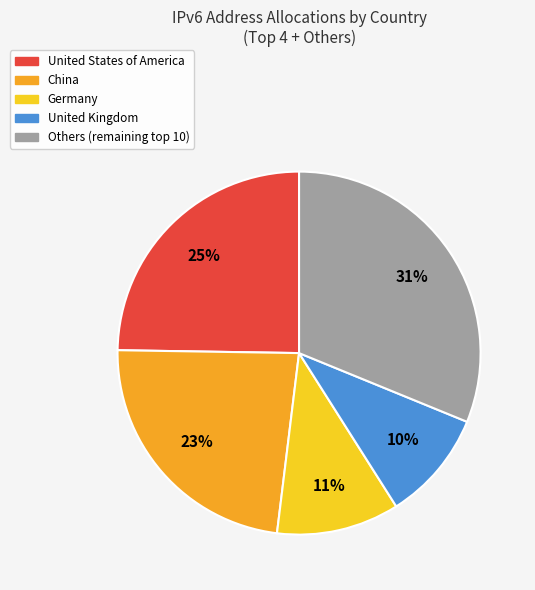

To the nearest percent, what is the average slice percentage?

20%